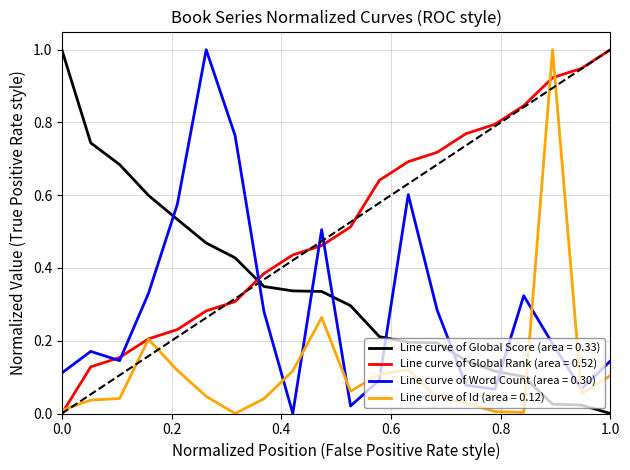

Which series ends up on top after the final intersection of Line curve of Id (area = 0.12) and Line curve of Word Count (area = 0.30)?

Line curve of Word Count (area = 0.30)